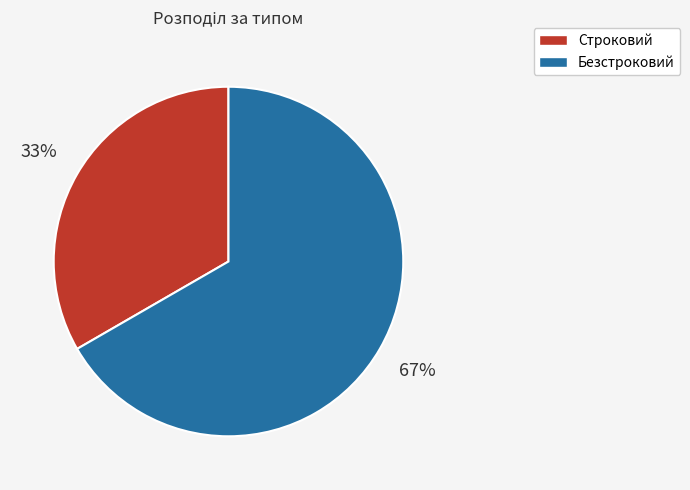

Does Строковий account for over 50% of the chart?

No